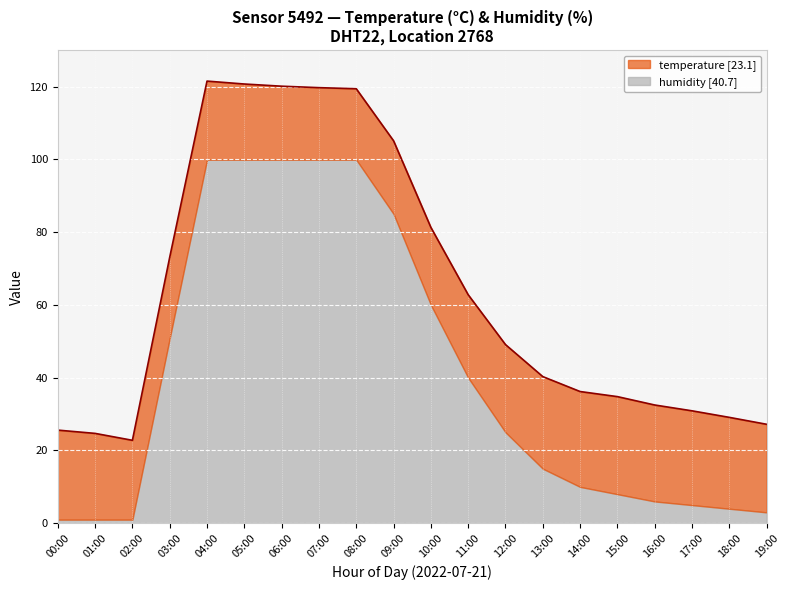

True or false: the data shows 50.8 at 18:00.

False